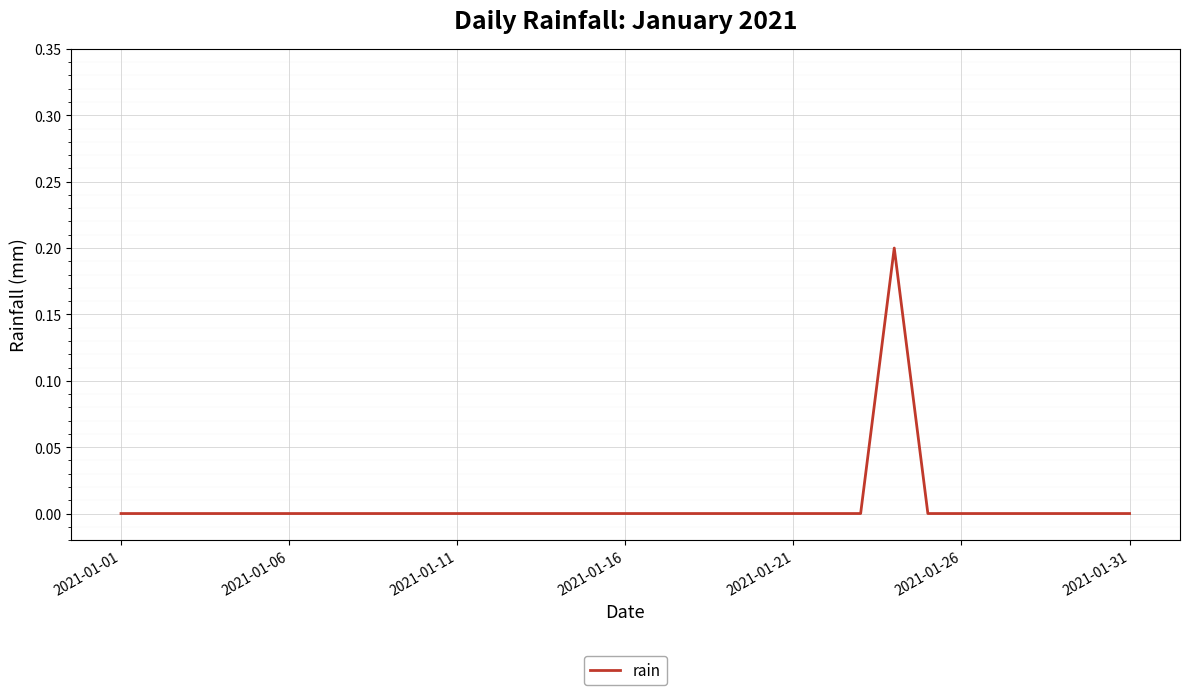

True or false: the data has more than 0 interior local peaks.

True